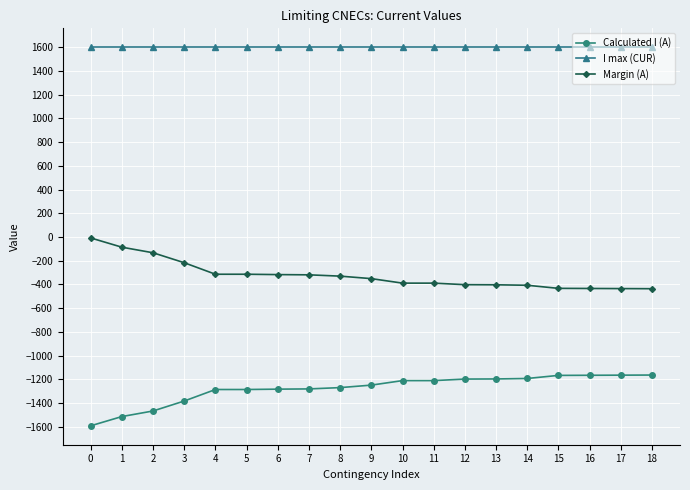

What is the difference between the second highest and minimum values in the Calculated I (A) series?

427